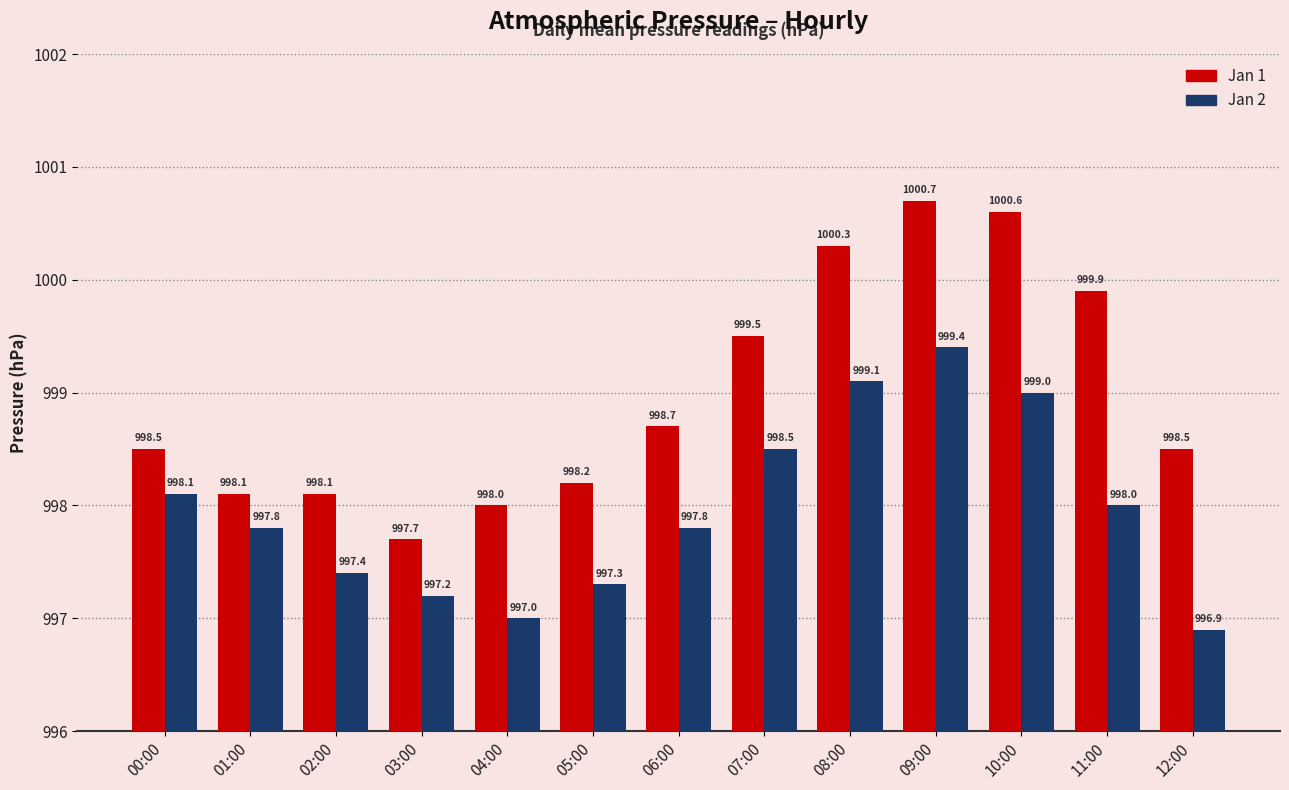

Between 03:00 and 07:00, which series saw the biggest shift?

Jan 1